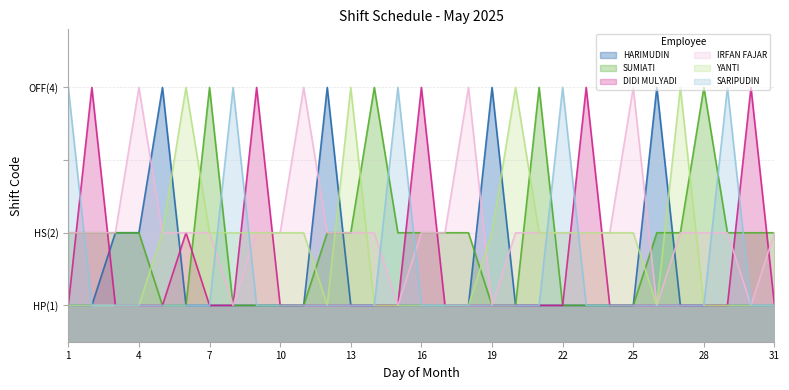

Between 30 and 31, which is larger?

30